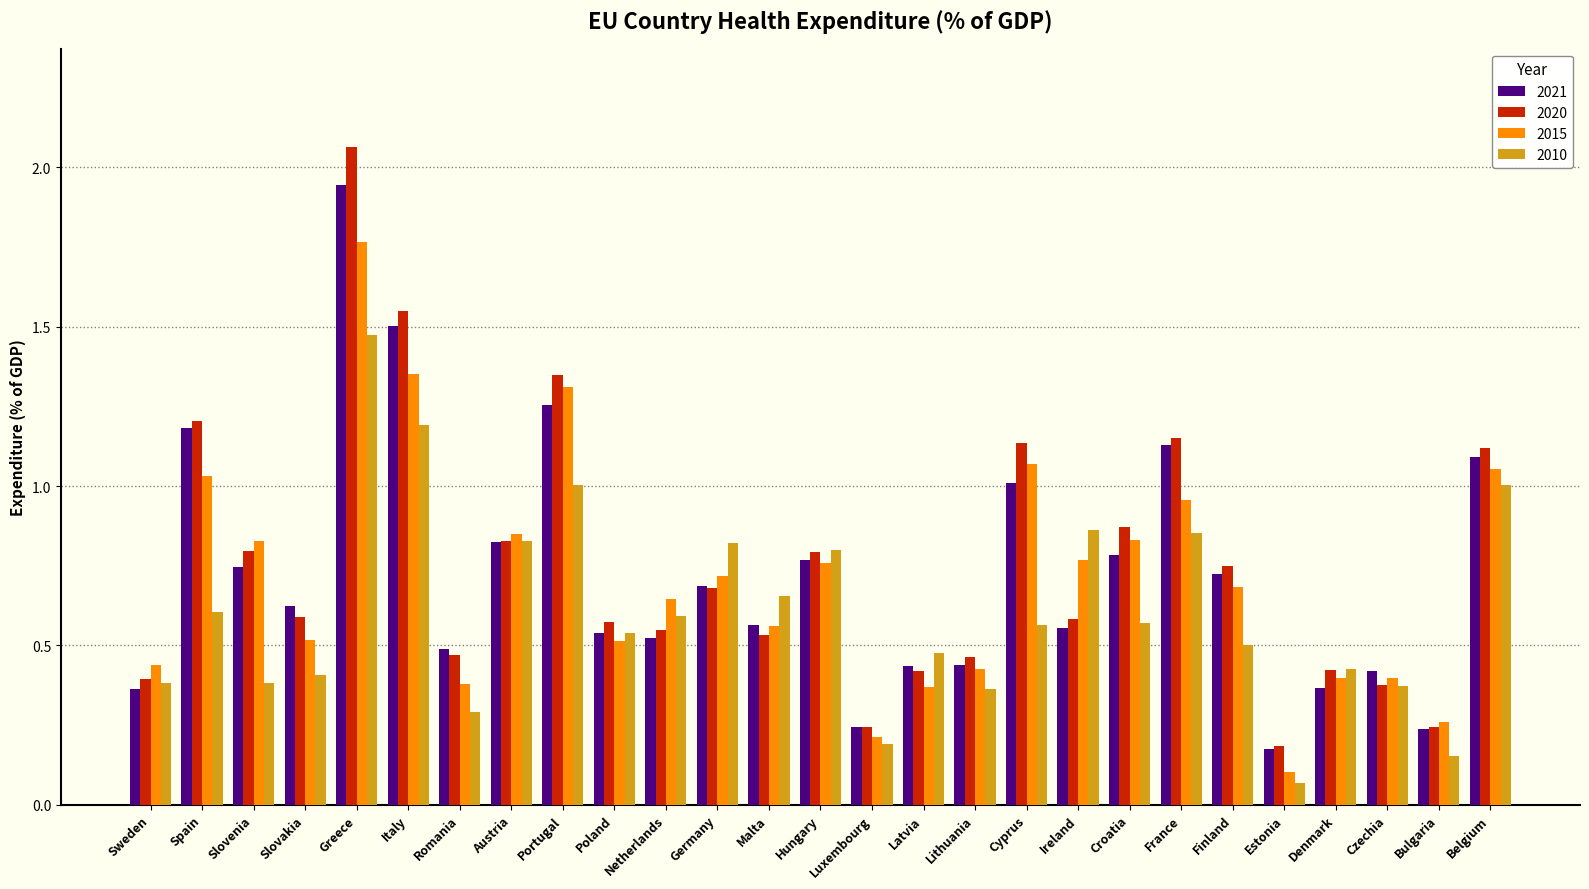

At Belgium, list the series in order from smallest to largest.

2010, 2015, 2021, 2020